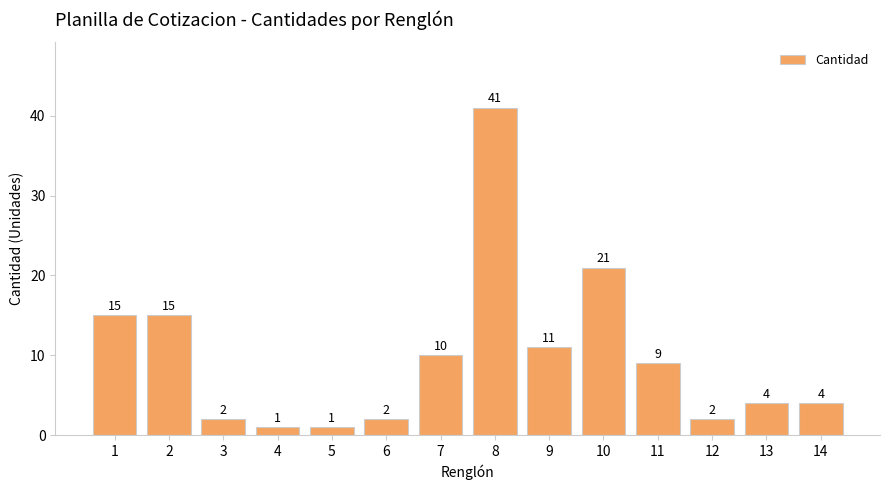

What is the sum of the values at 13 and 6?

6